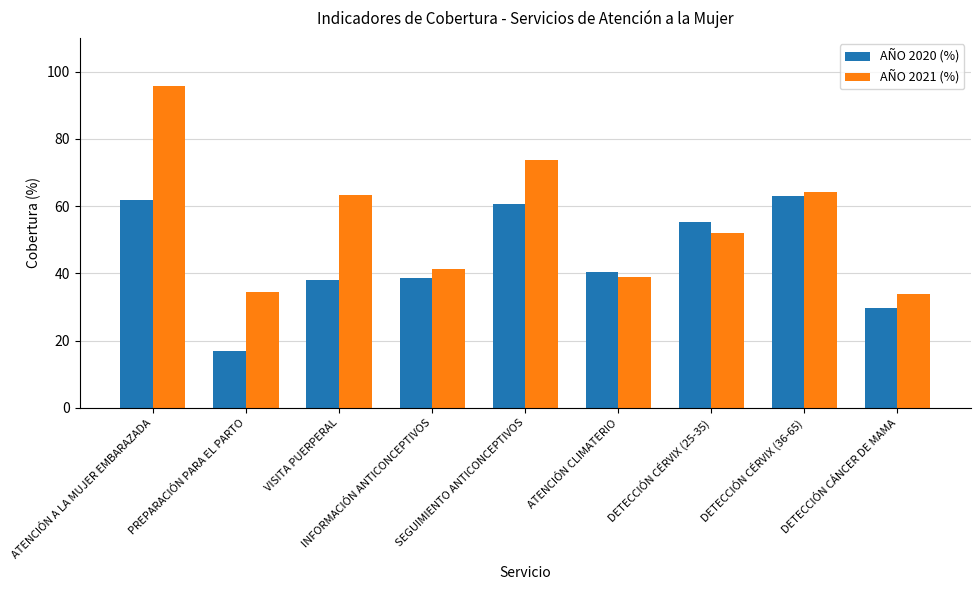

At which category does the chart reach its peak across all series?

ATENCIÓN A LA MUJER EMBARAZADA